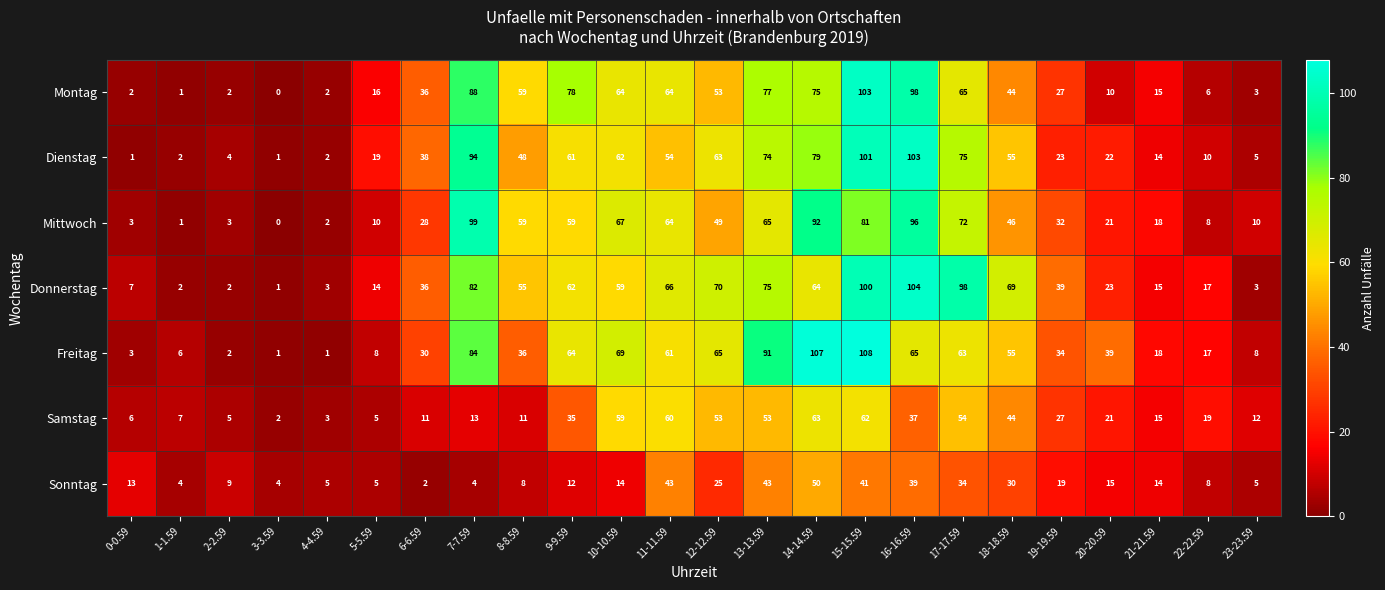

Rank the series at 13-13.59 from highest to lowest value.

Freitag, Montag, Donnerstag, Dienstag, Mittwoch, Samstag, Sonntag